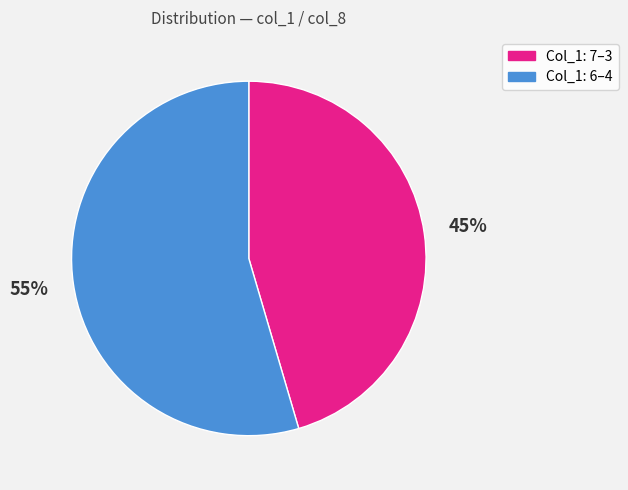

Is there a majority slice in this chart?

Yes